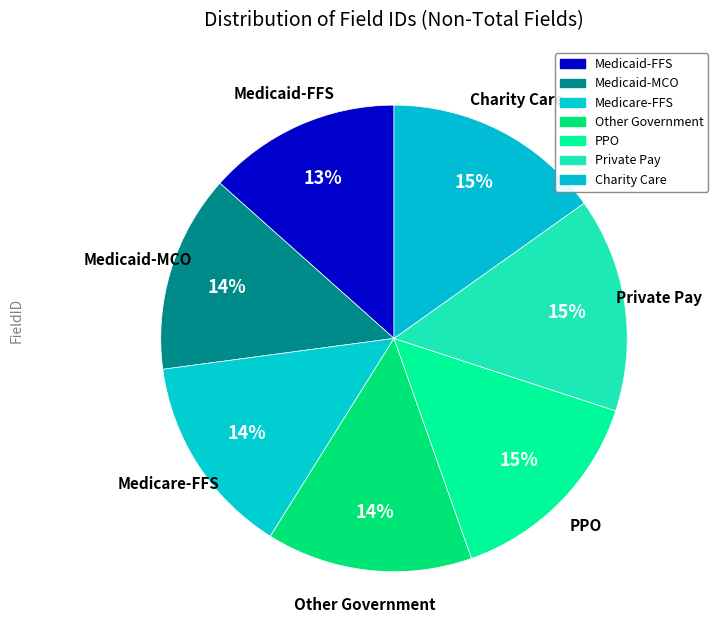

Rank the categories by value from lowest to highest.

Medicaid-FFS, Medicaid-MCO, Medicare-FFS, Other Government, PPO, Private Pay, Charity Care